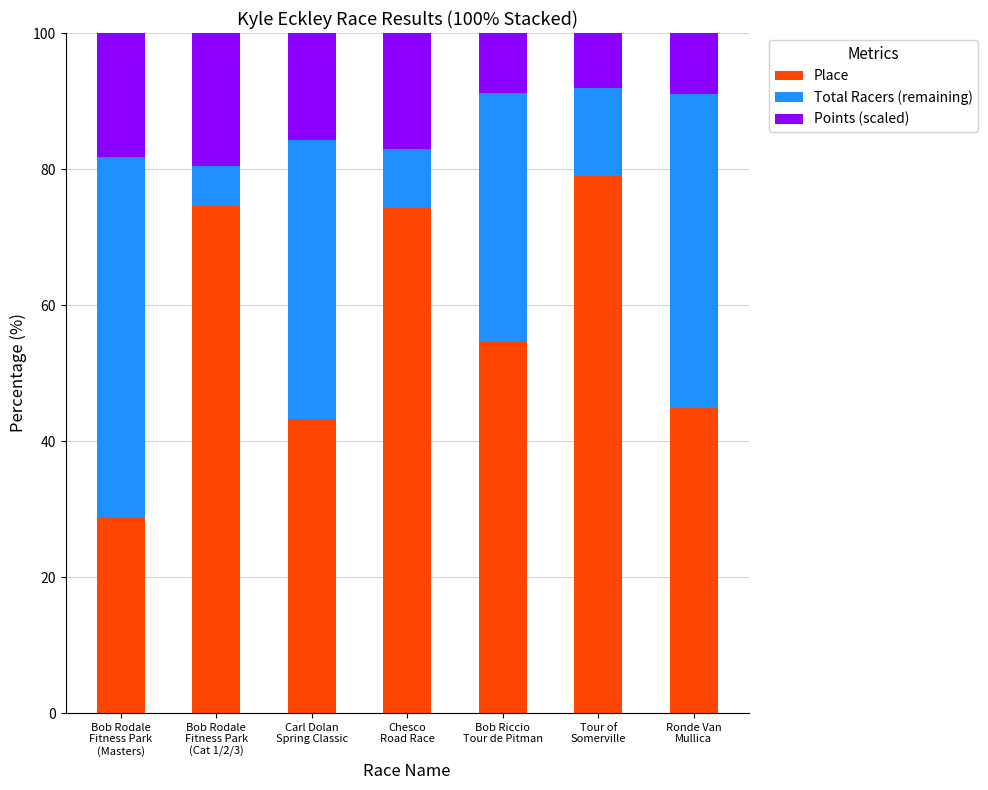

What is the sum of all Place values?

399.3